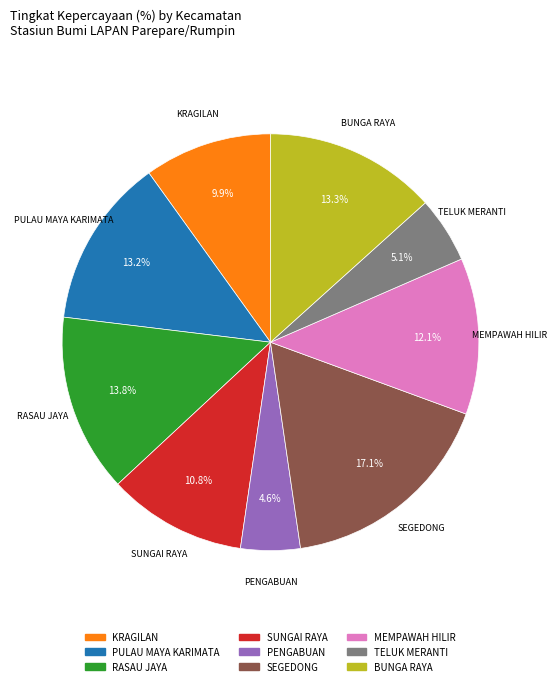

Is it true that SEGEDONG is 17% of the pie?

True